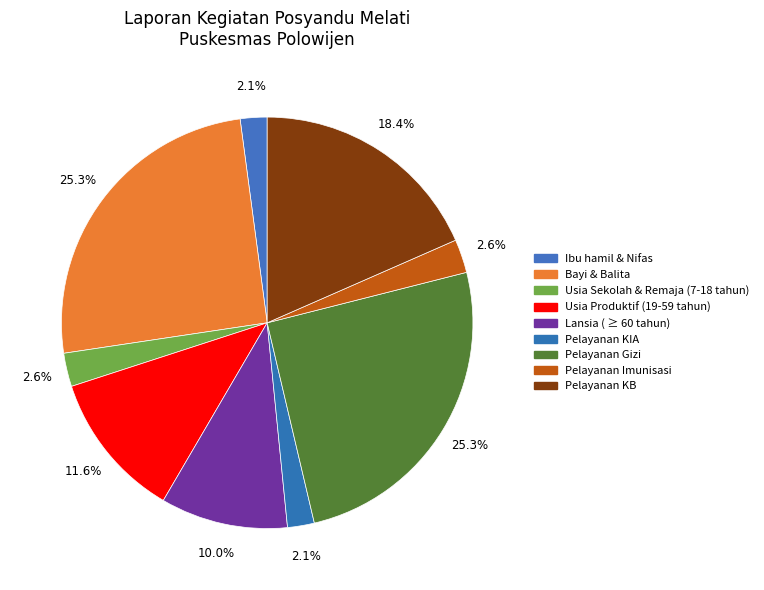

What percentage is the Usia Sekolah & Remaja (7-18 tahun) slice, to the nearest percent?

3%